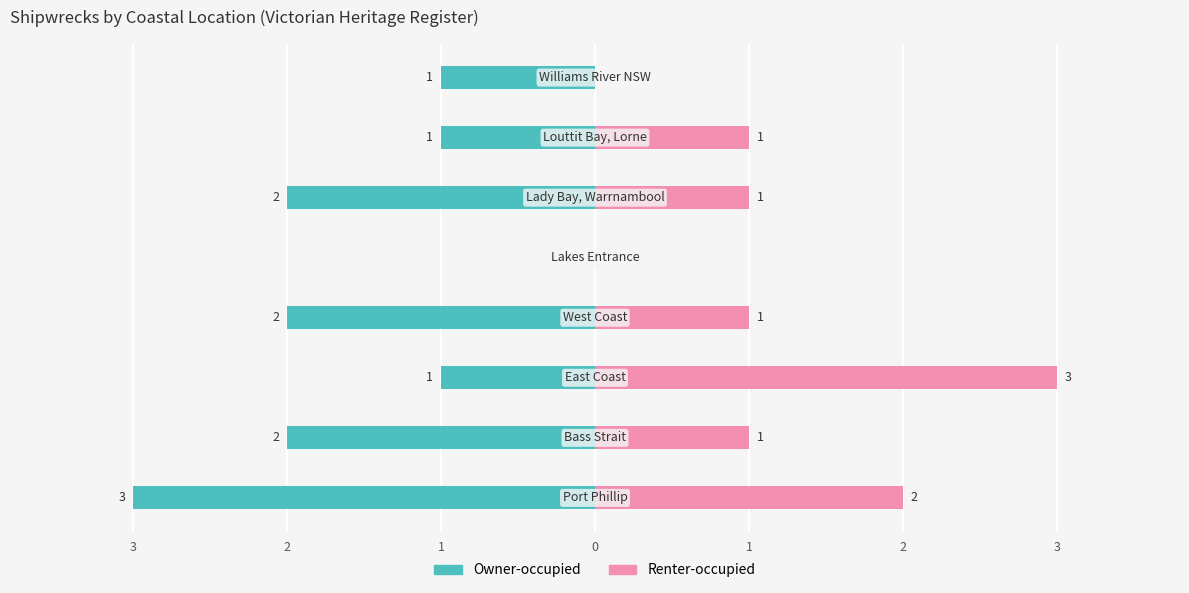

What is the difference between the second highest and minimum values in the Renter-occupied series?

2